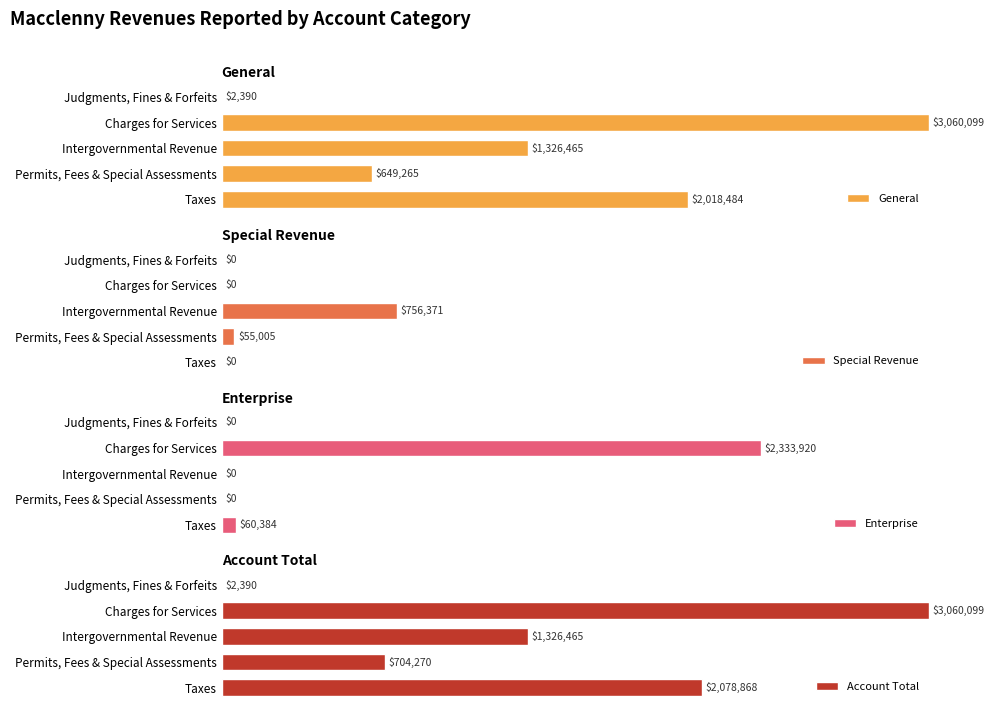

At which label does Special Revenue reach its peak?

Intergovernmental Revenue